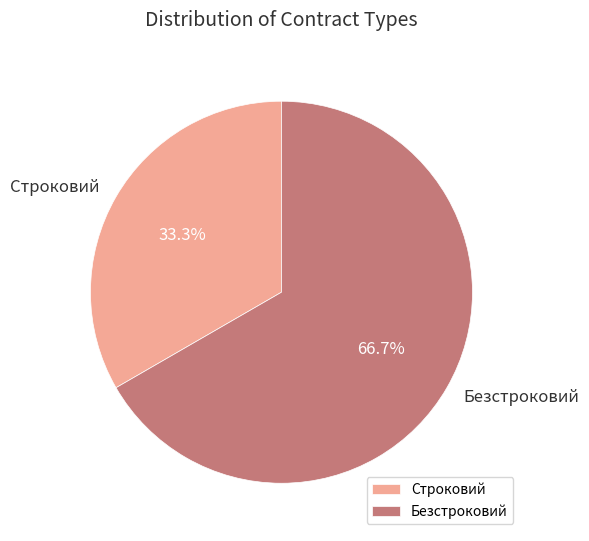

To the nearest percent, what is the difference between the Строковий and Безстроковий slice percentages?

33%